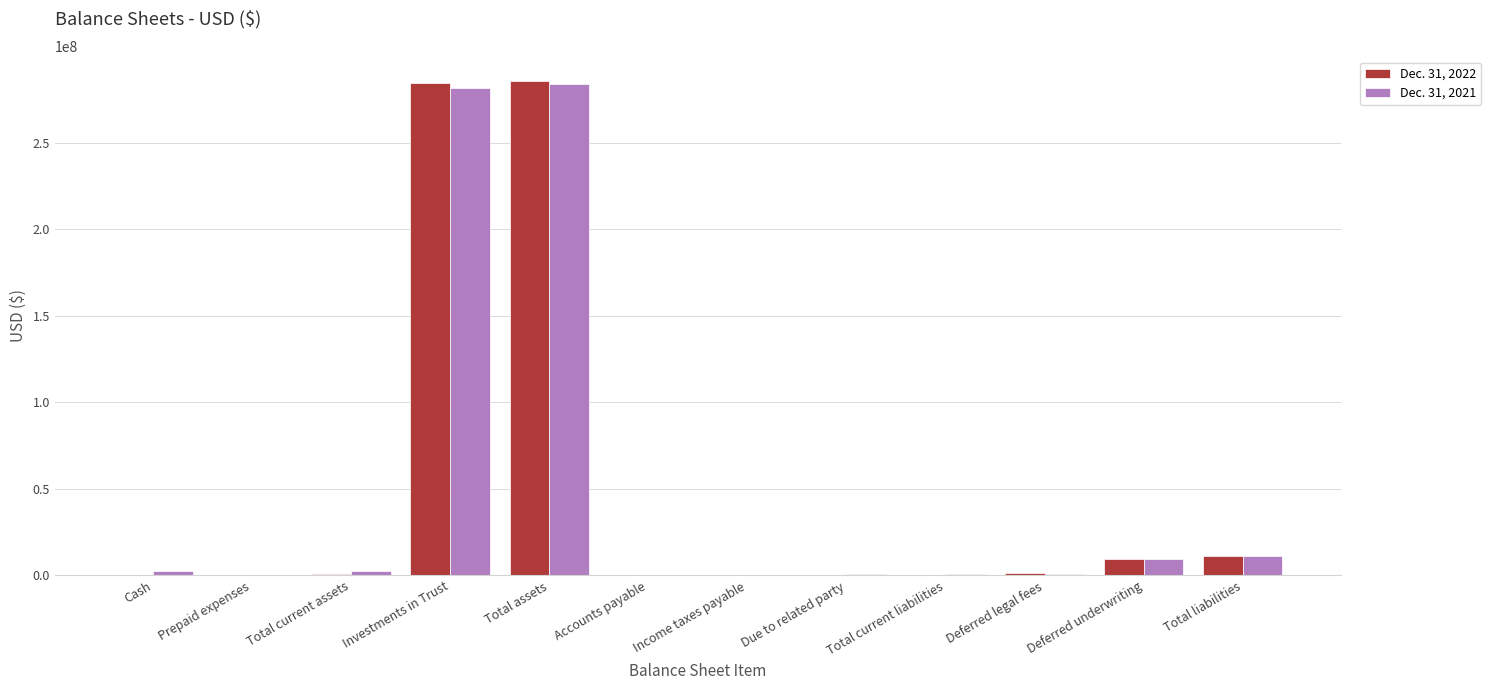

The Dec. 31, 2022 series shows 10464 at Due to related party. True or false?

True